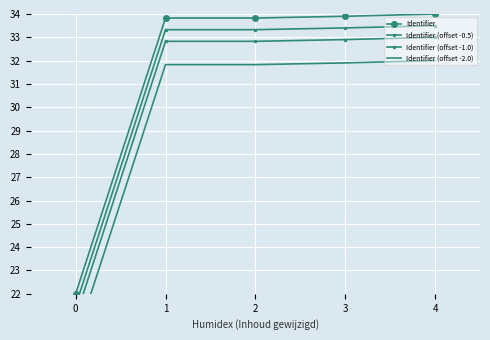

What is the difference between the maximum and second lowest values in the Identifier (offset -2.0) series?

0.2